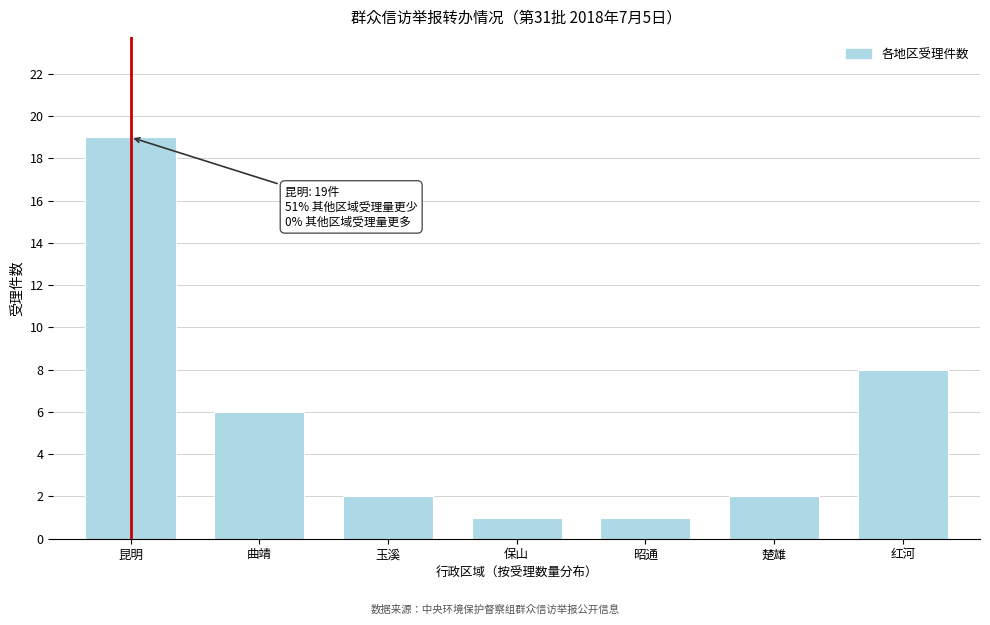

Reading left to right, list all the values displayed in this chart.

昆明=19	曲靖=6	玉溪=2	保山=1	昭通=1	楚雄=2	红河=8